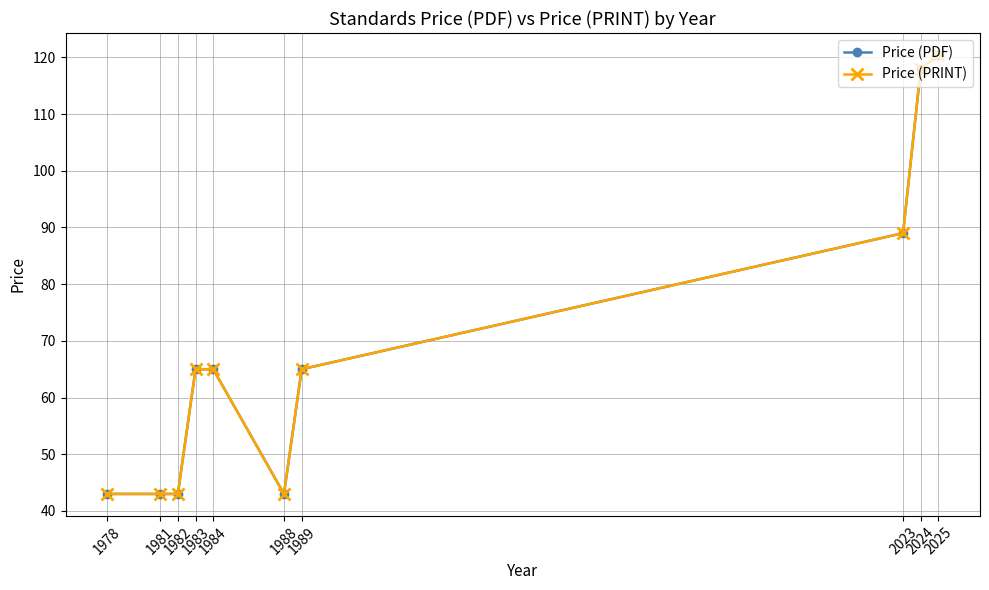

Is this an area chart (filled region under the line)?

No